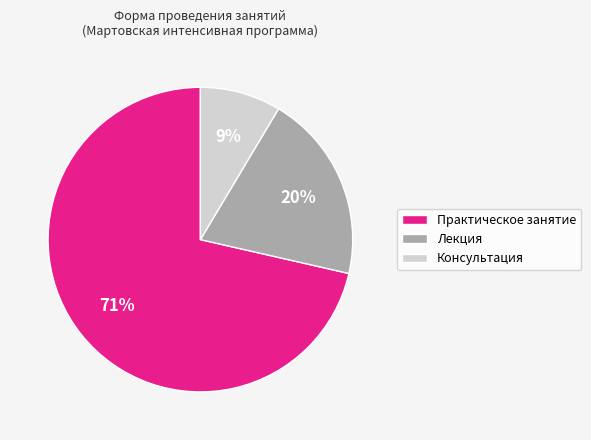

To the nearest percent, what is the average slice percentage?

33%